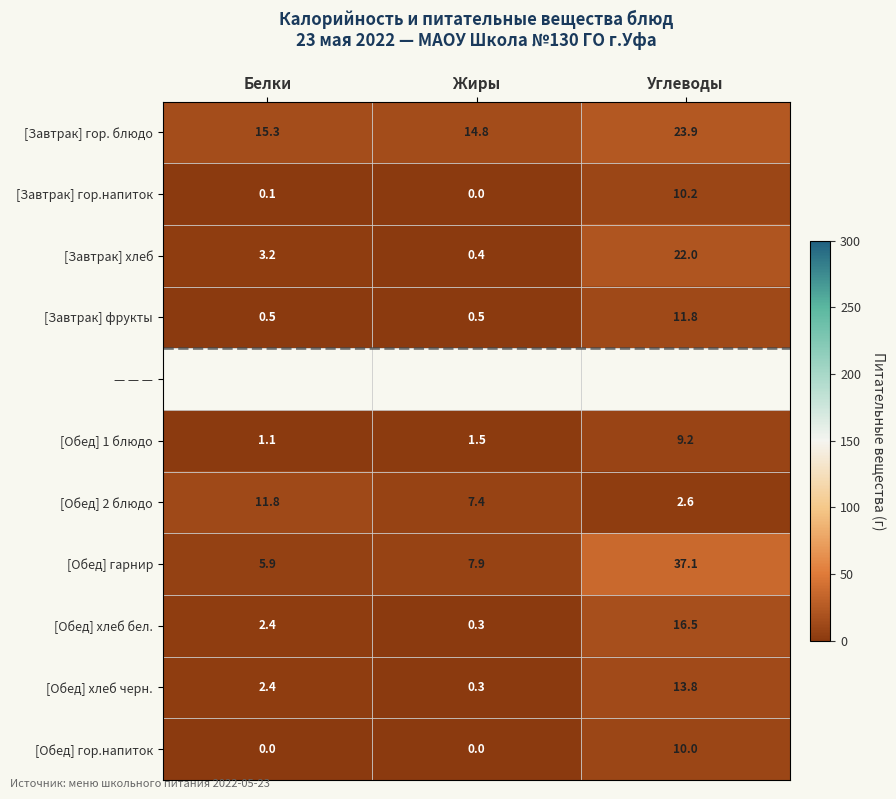

Is the value of [Завтрак] фрукты at Углеводы greater than the value of [Завтрак] гор. блюдо at Жиры?

No